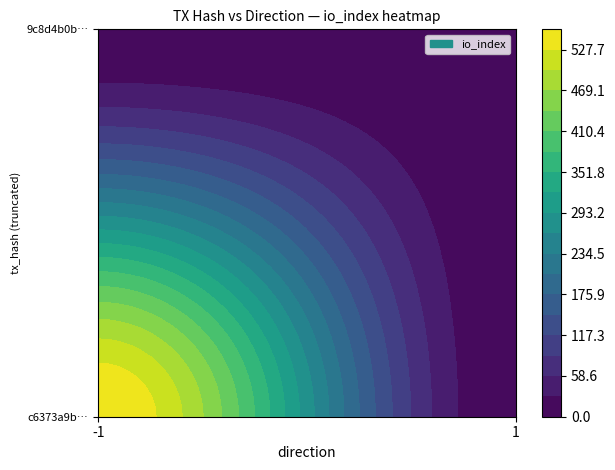

Is it true that 9c8d4b0bf4c25b52265722d19c7097134981252 equals 0 at 1?

True